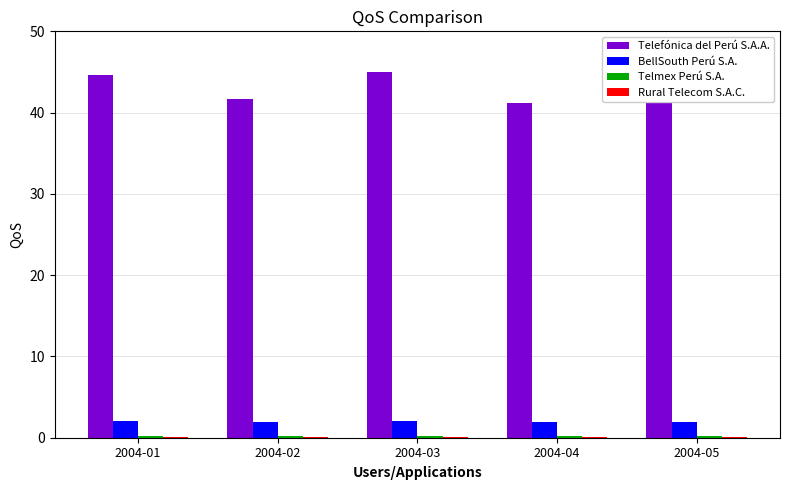

Is it true that BellSouth Perú S.A. equals 2.0 at 2004-01?

True